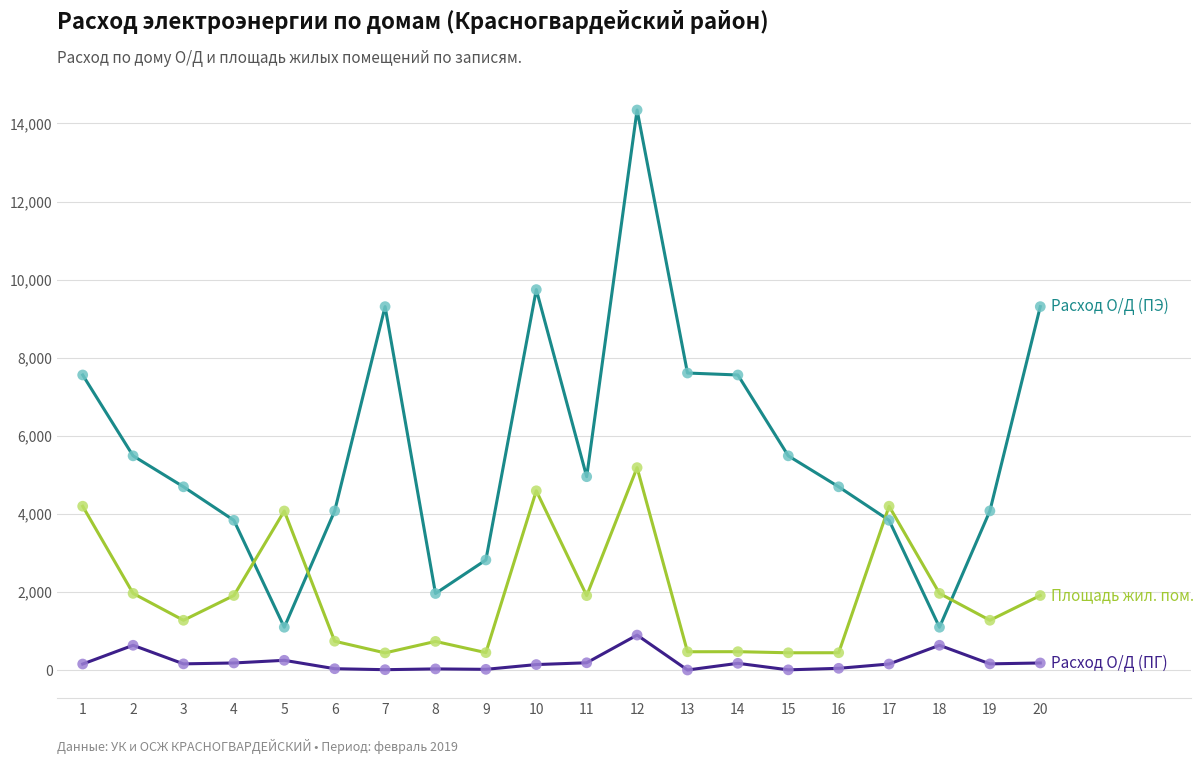

At which category is the sum across all series the highest?

12